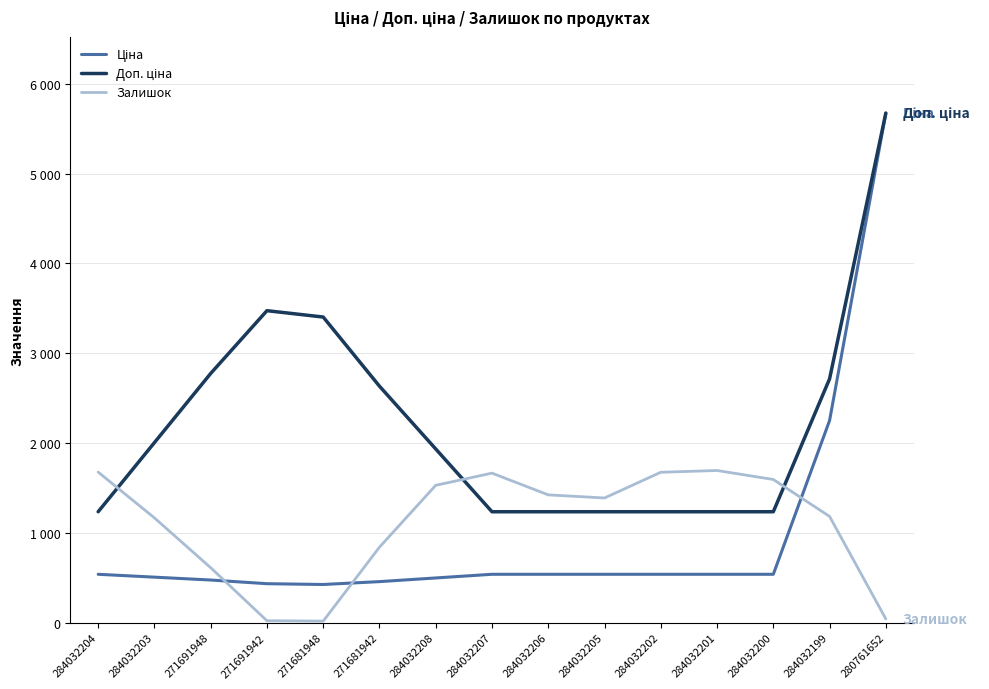

At which label does Ціна reach its peak?

280761652